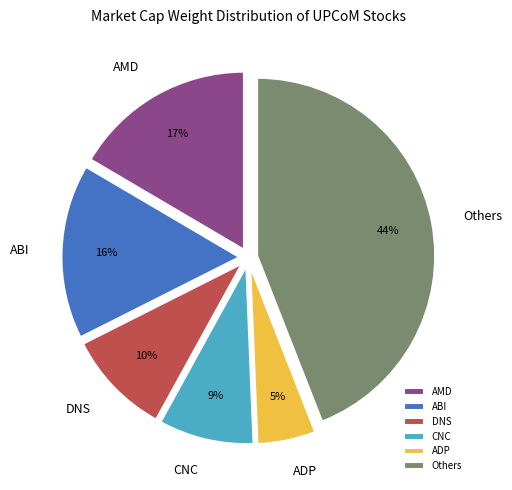

Is it true that DNS is 15% of the pie?

False